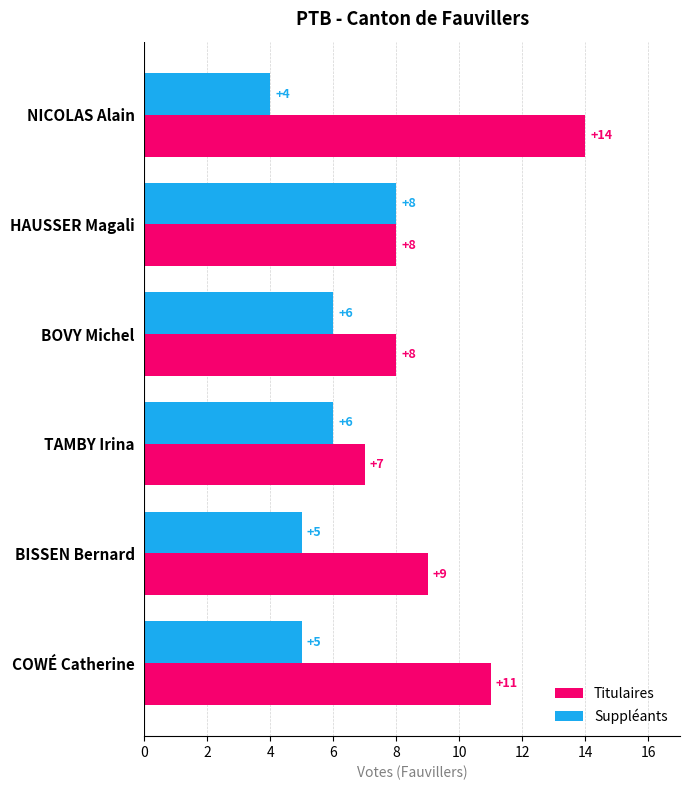

What is the smallest value displayed?

4